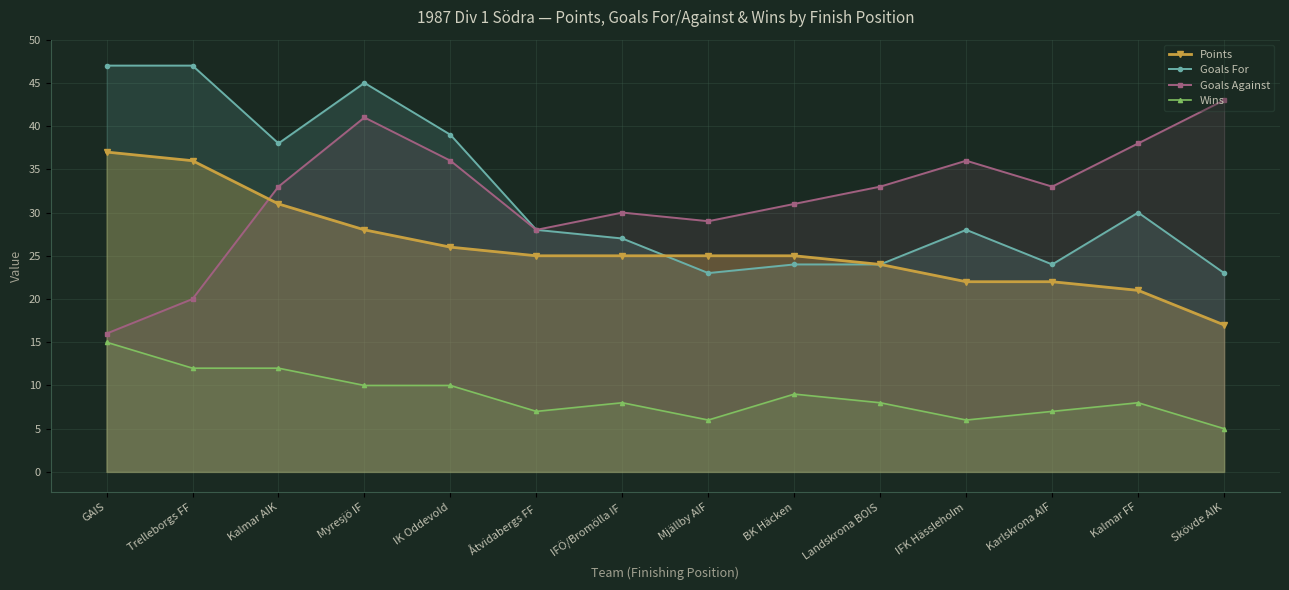

The Goals Against series shows 33 at Kalmar AIK. True or false?

True